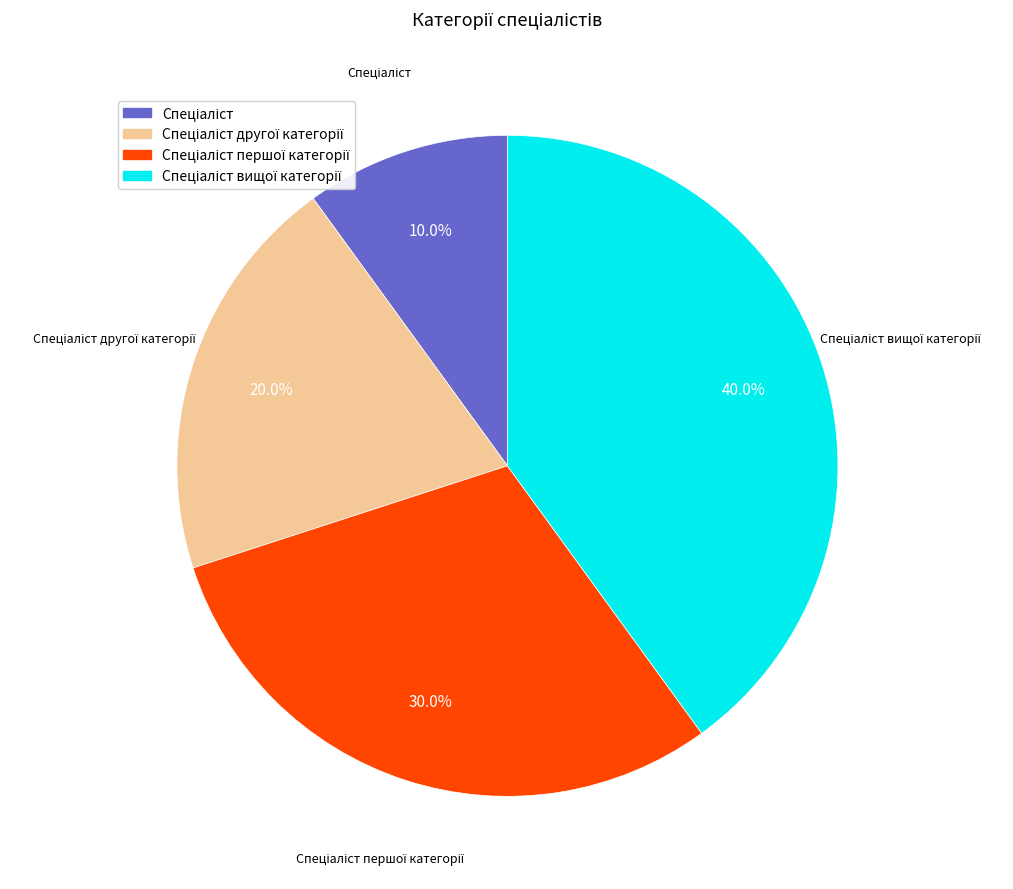

Is there a majority slice in this chart?

No